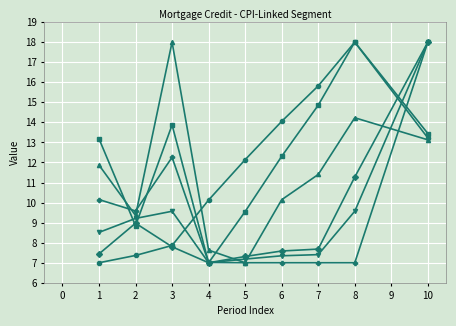

What is the total value across all series at 5?

50.2